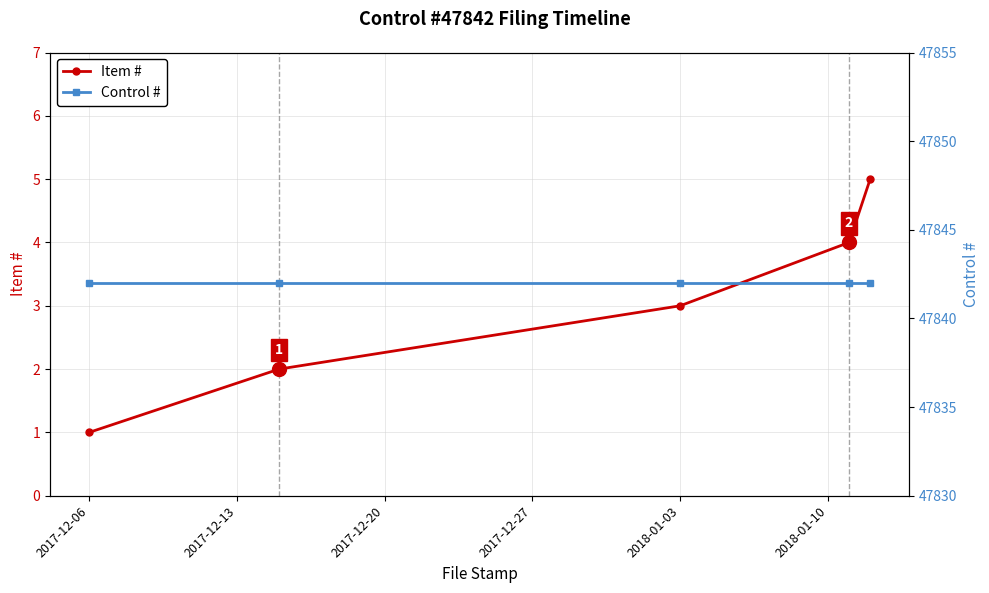

True or false: Item # has a value of 1 at 2017-12-06.

True